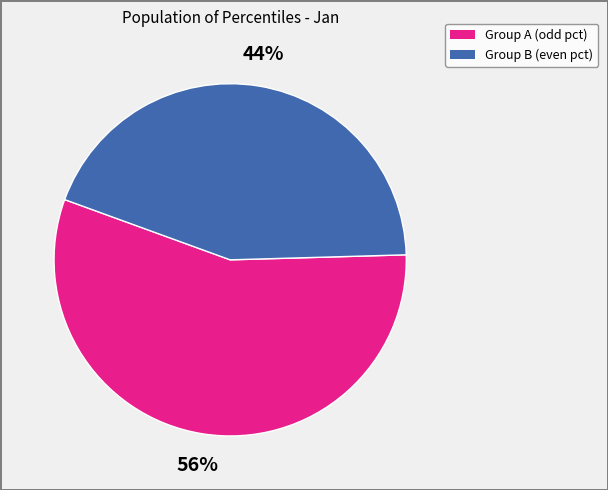

How many segments does this pie chart have?

2